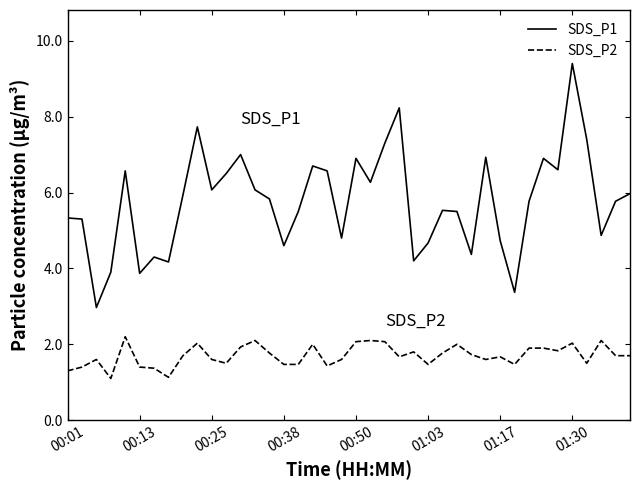

True or false: SDS_P2 and SDS_P1 intersect in this chart.

False